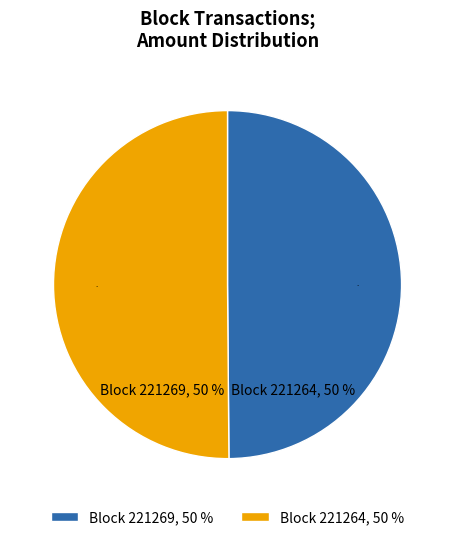

Is it true that Block 221269, 50 % is 50% of the pie?

True